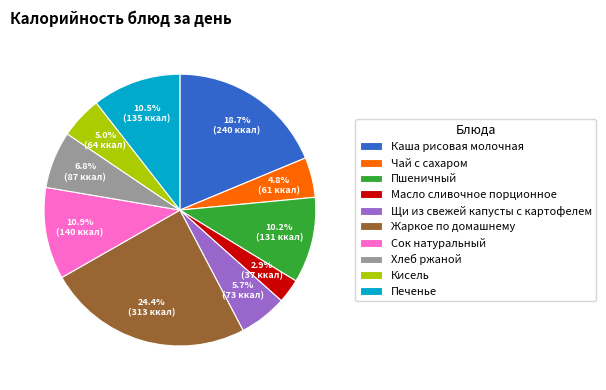

What is the smallest slice in the pie chart?

Масло сливочное порционное